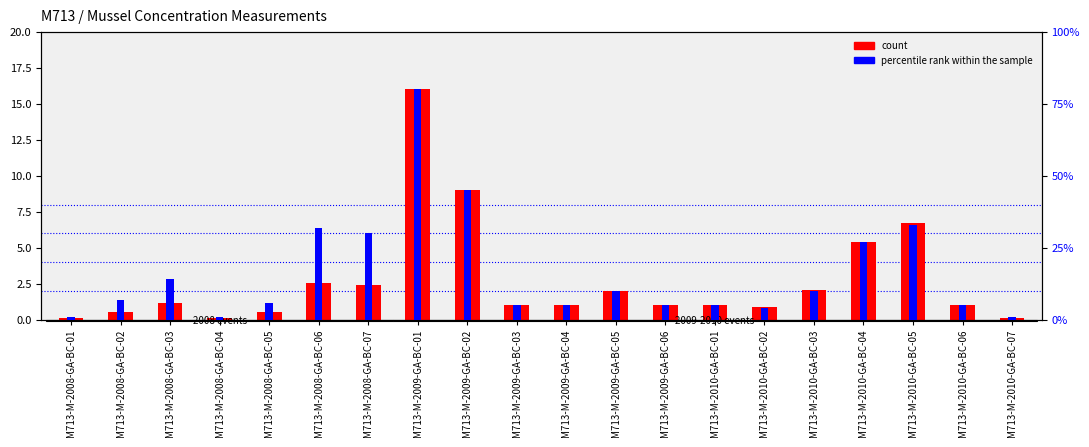

At which label is count closest to 8?

M713-M-2009-GA-BC-02